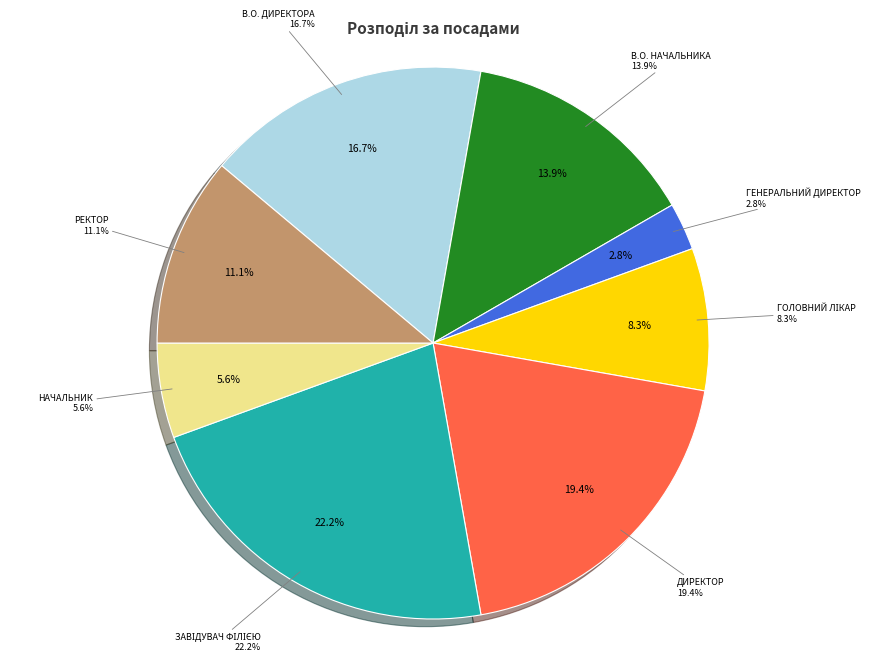

Does any single category account for the majority?

No